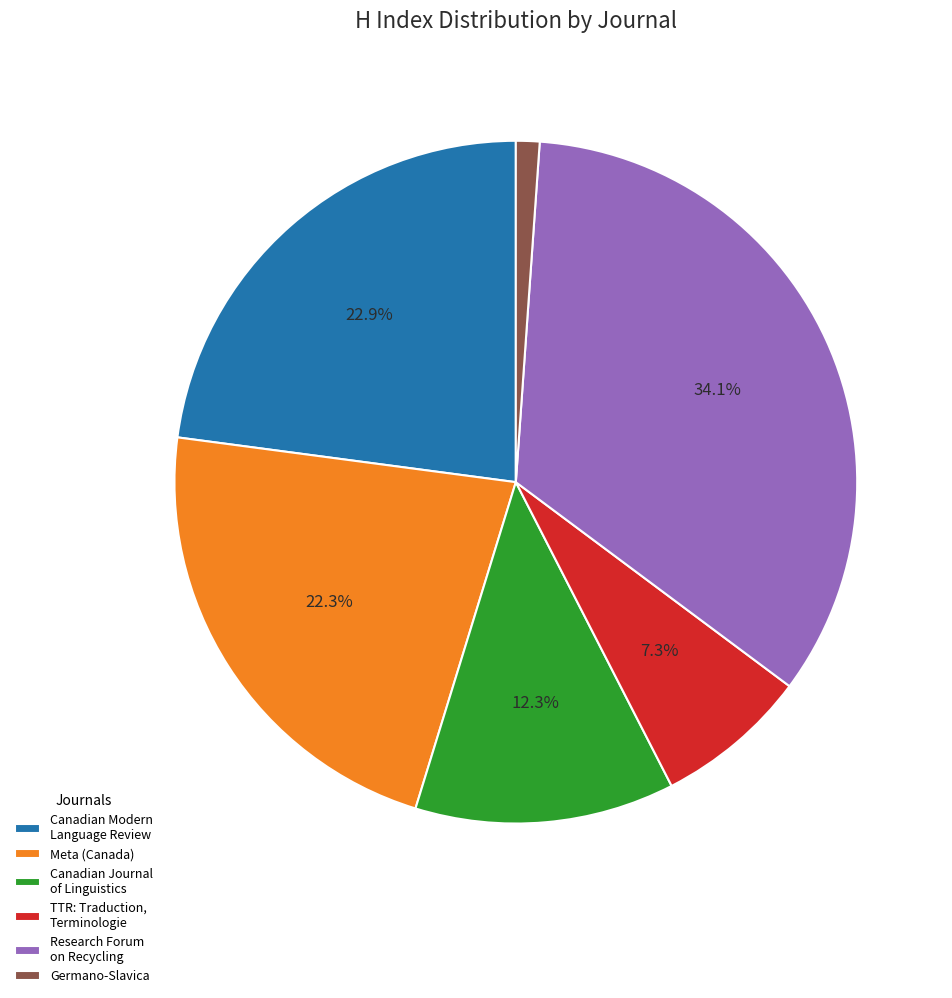

Count the number of slices in the pie.

6